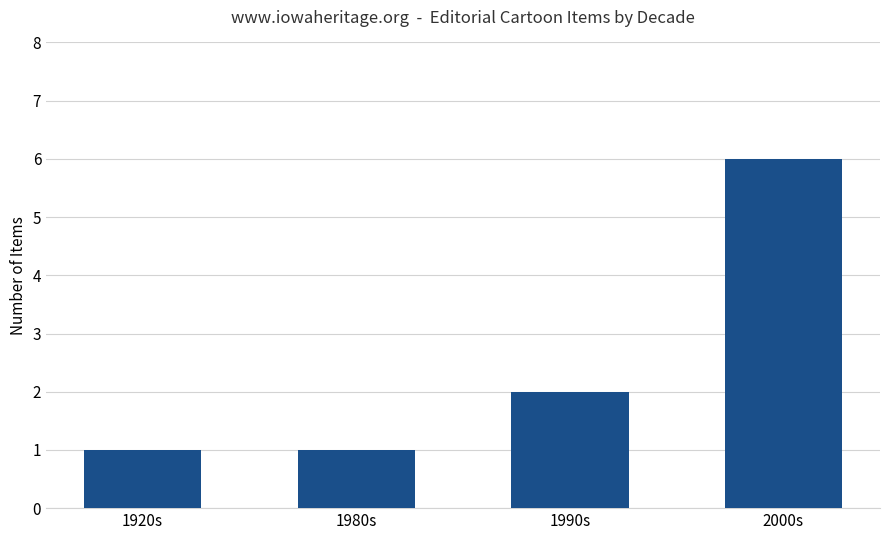

What is the greatest value displayed?

6